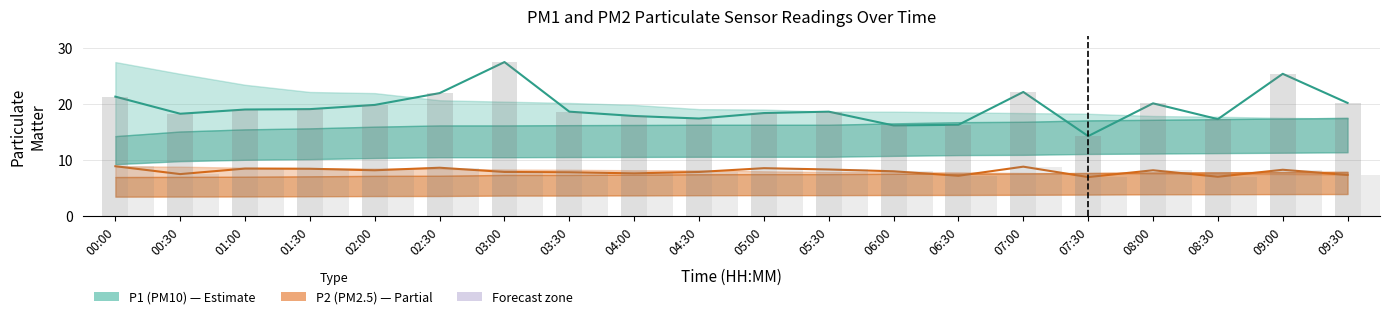

At which label does P2 (PM2.5) reach its peak?

00:00